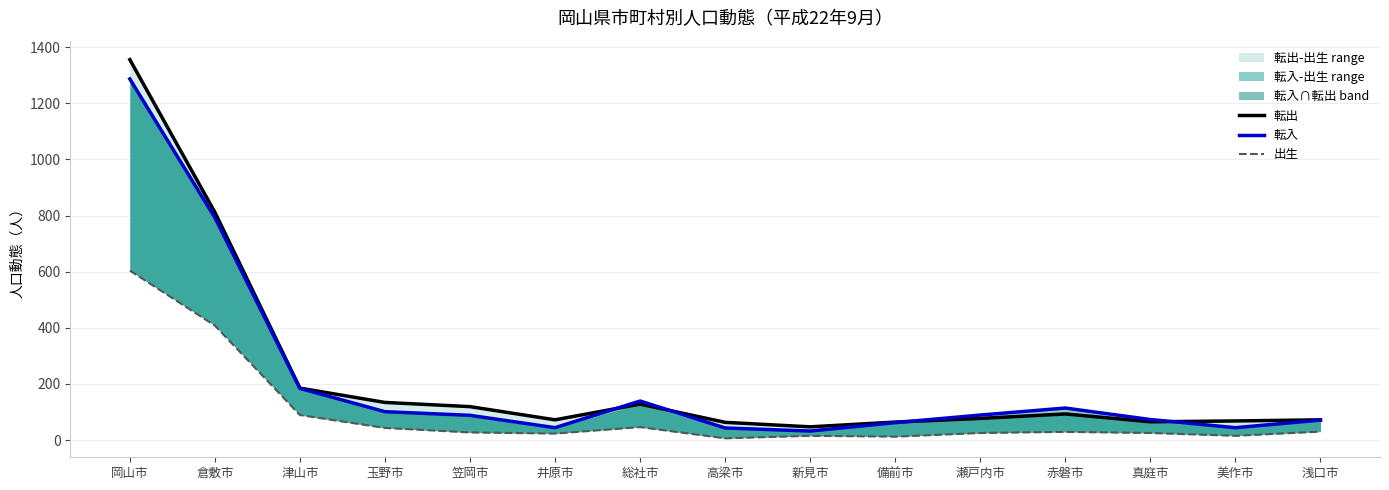

Which series has the largest range (max minus min)?

転出